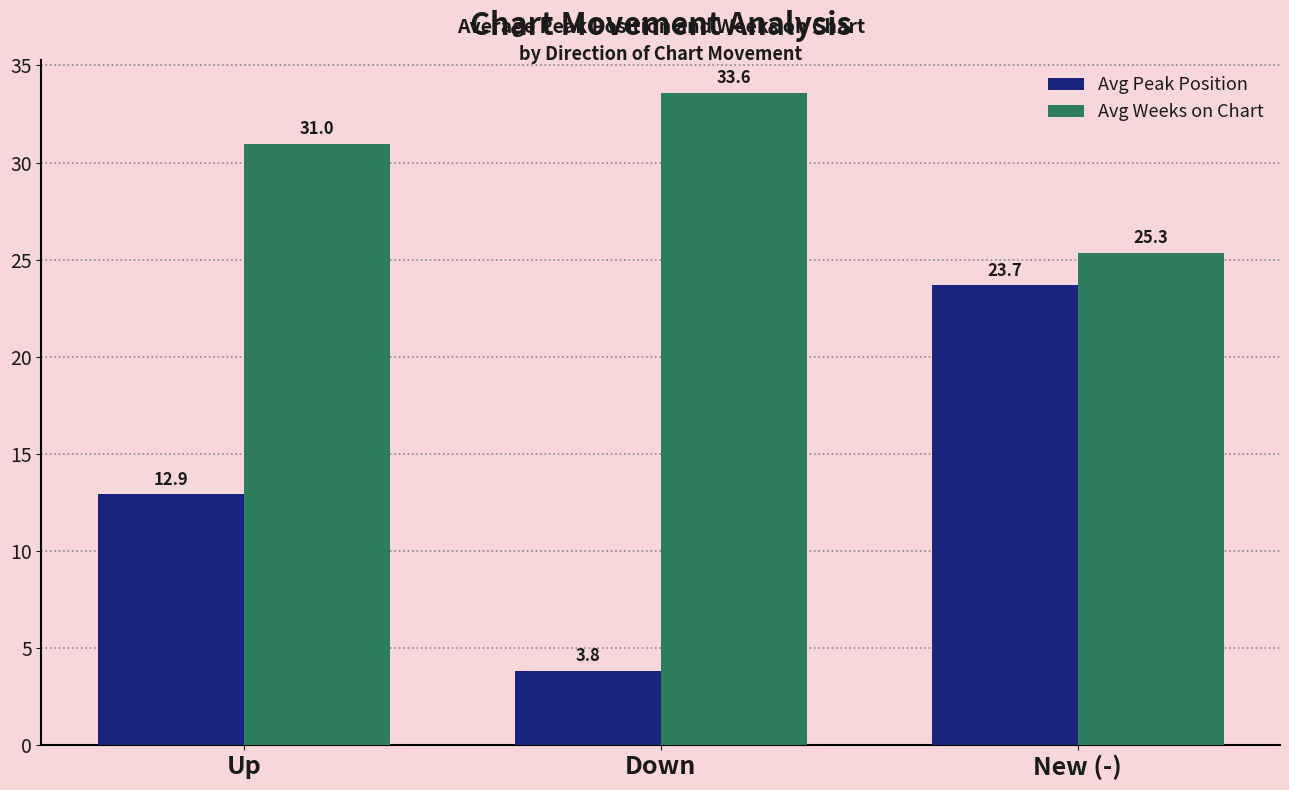

How many groups of bars are there?

3